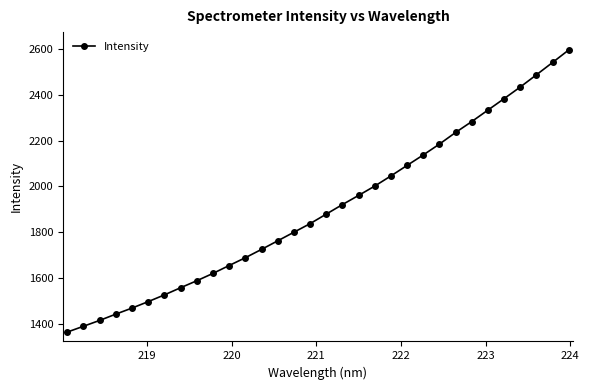

What is the difference between the maximum and minimum values?

1231.4